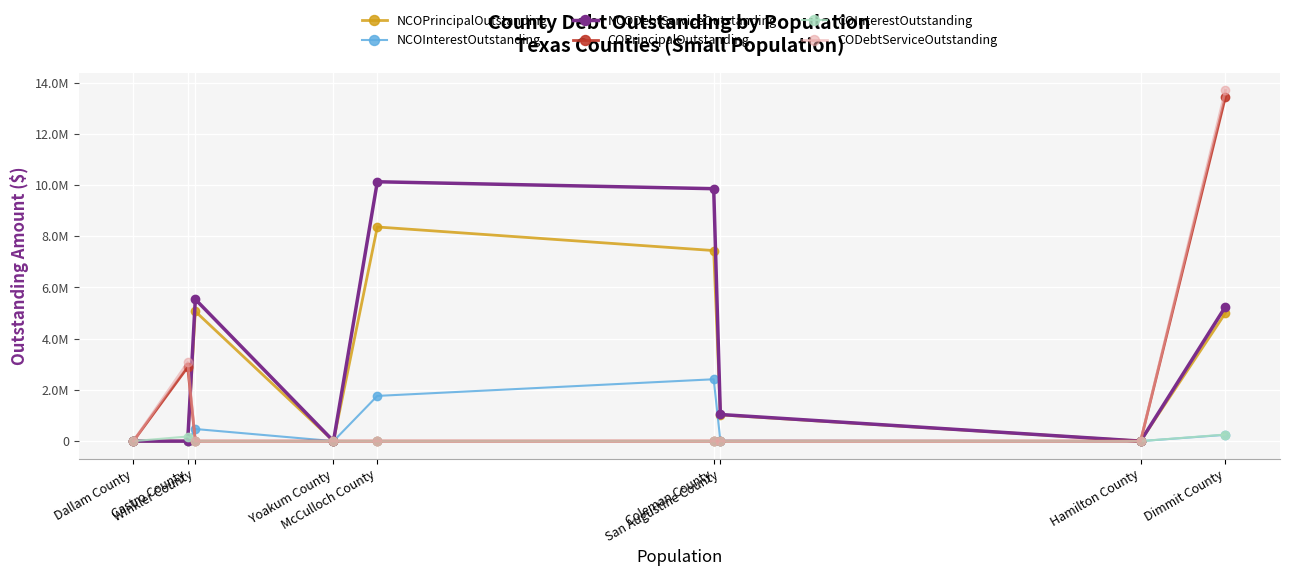

Is this an area chart (filled region under the line)?

No